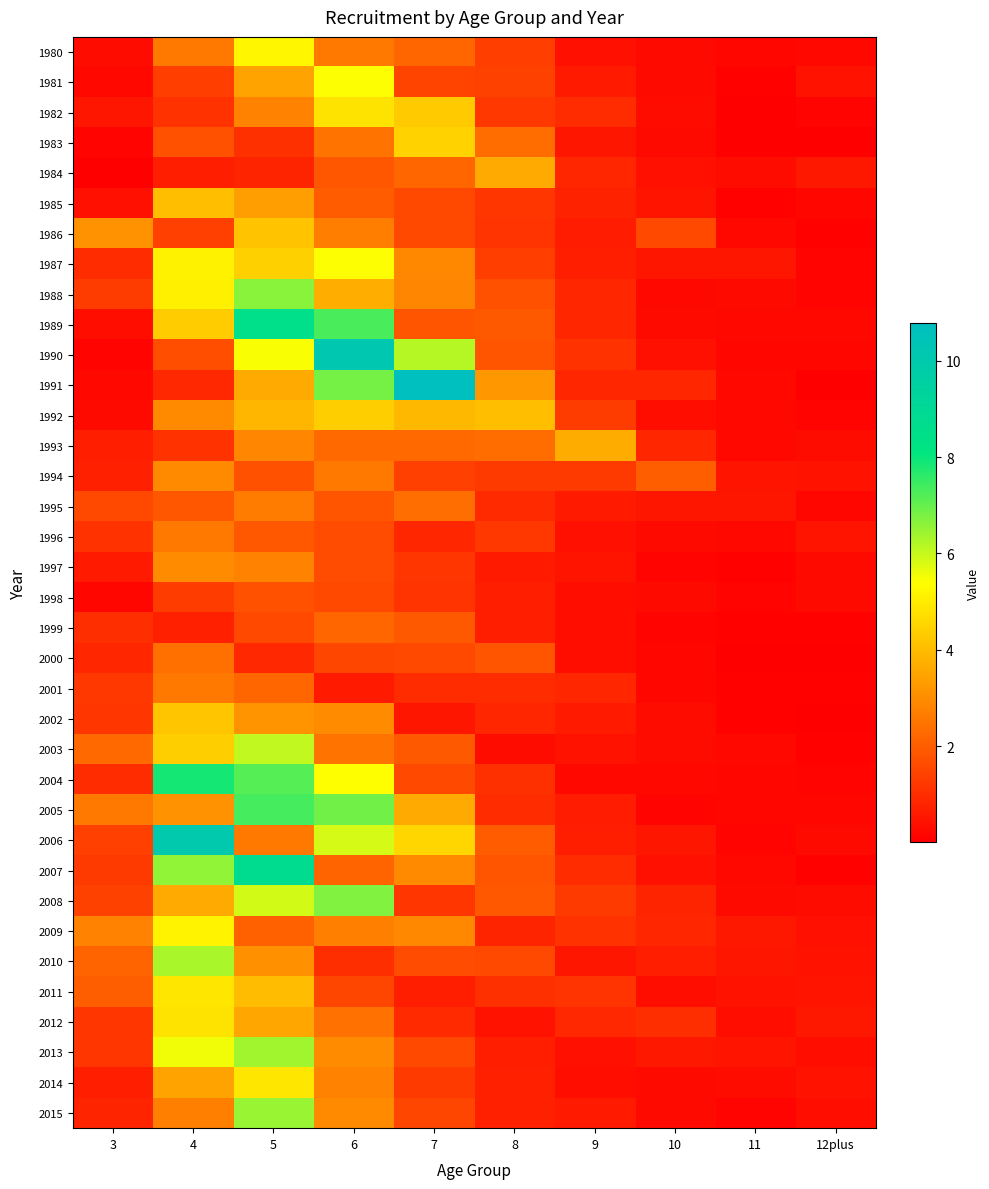

What is the spread (max minus min) of values at 4?

9.4